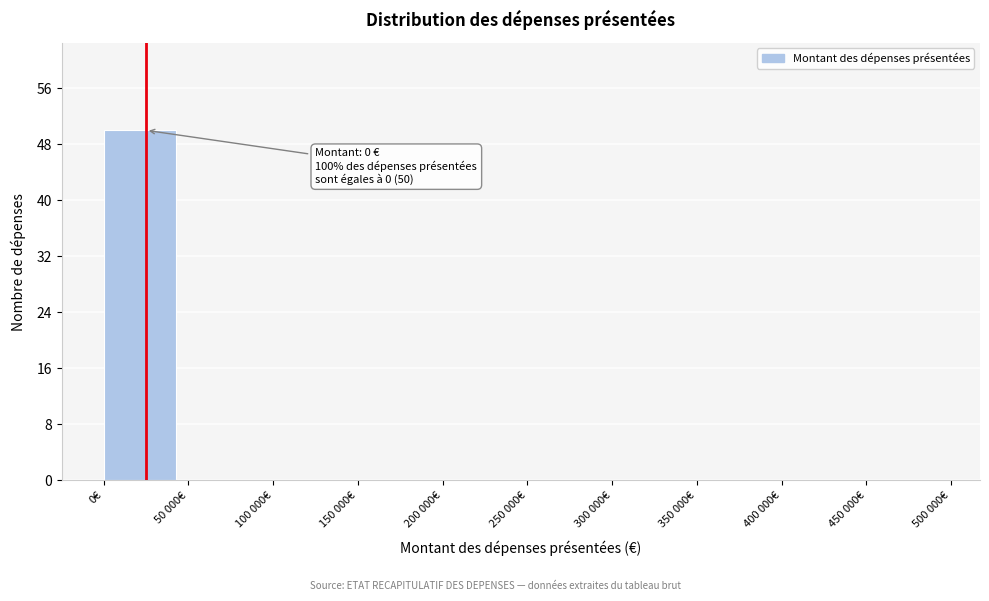

Reading left to right, extract all data points from this chart.

0€=50	50 000€=0	100 000€=0	150 000€=0	200 000€=0	250 000€=0	300 000€=0	350 000€=0	400 000€=0	450 000€=0